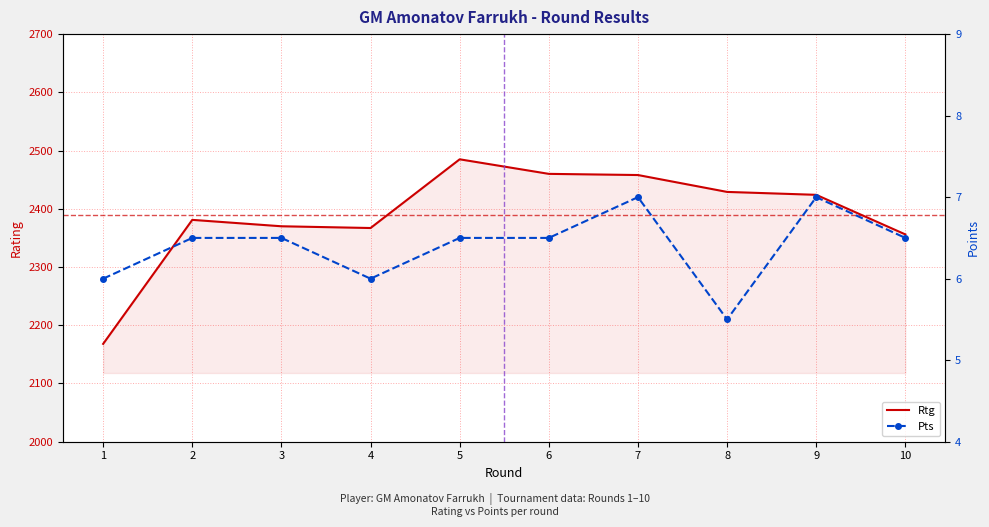

At which category does the chart reach its minimum across all series?

8